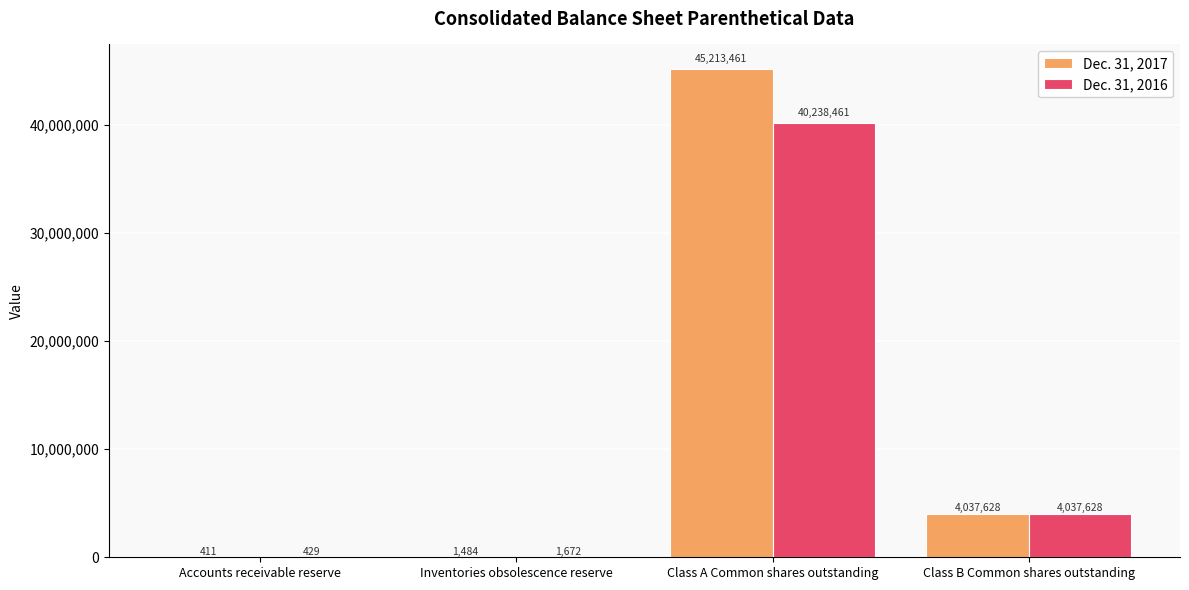

What is the total value across all series at Inventories obsolescence reserve?

3156